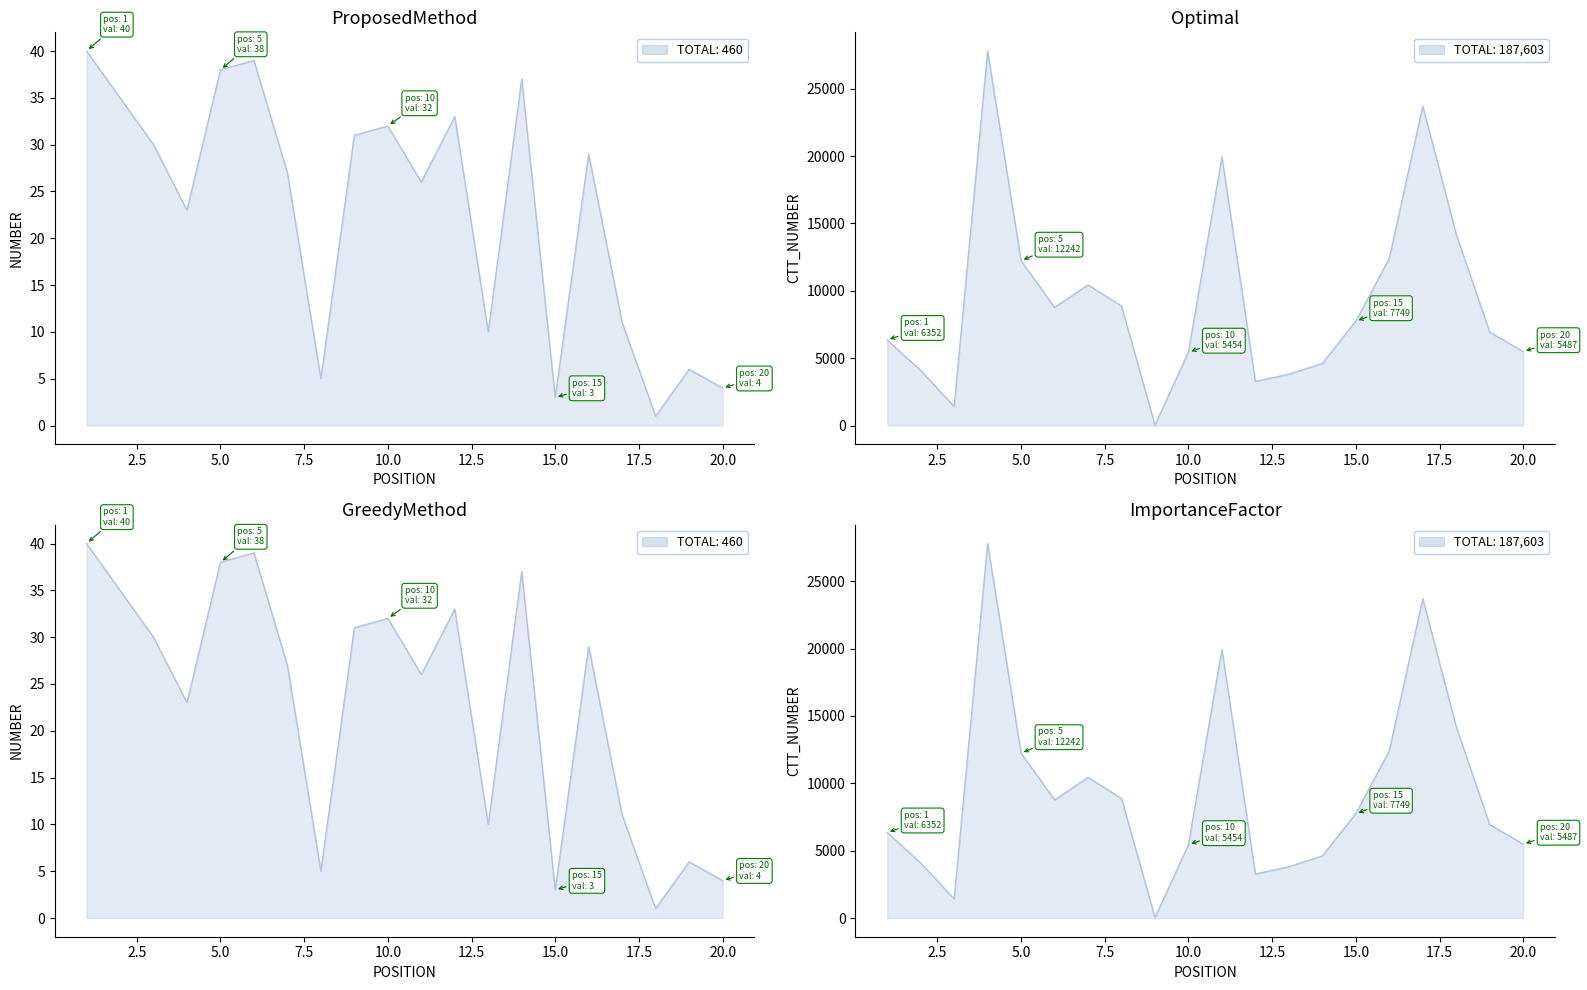

Reading right to left, list all the values displayed in this chart.

number: 20=4	19=6	18=1	17=11	16=29	15=3	14=37	13=10	12=33	11=26	10=32	9=31	8=5	7=27	6=39	5=38	4=23	3=30	2=35	1=40
ctt_number: 20=5487	19=6934	18=14202	17=23719	16=12412	15=7749	14=4610	13=3809	12=3266	11=19953	10=5454	9=27	8=8872	7=10439	6=8765	5=12242	4=27805	3=1423	2=4083	1=6352